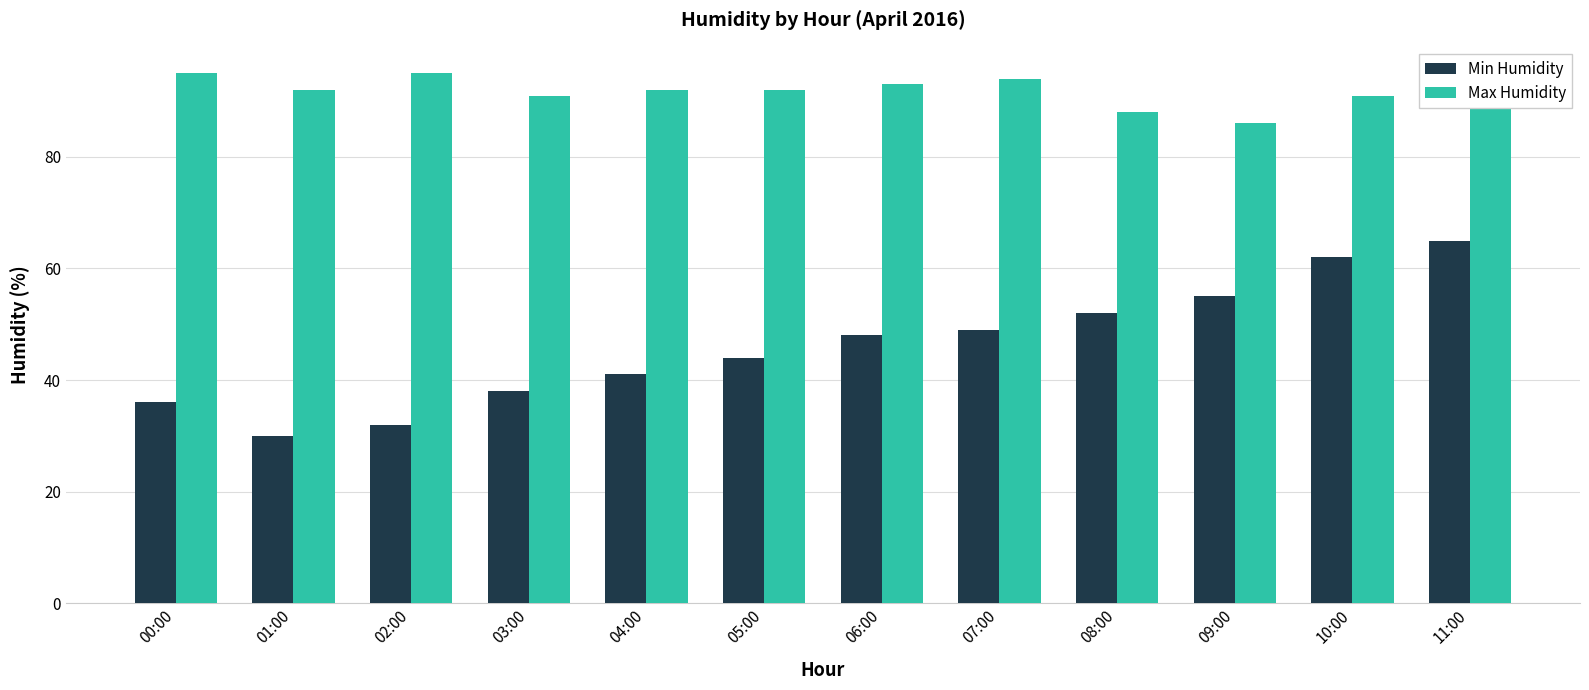

At which label is Min Humidity closest to 47?

06:00